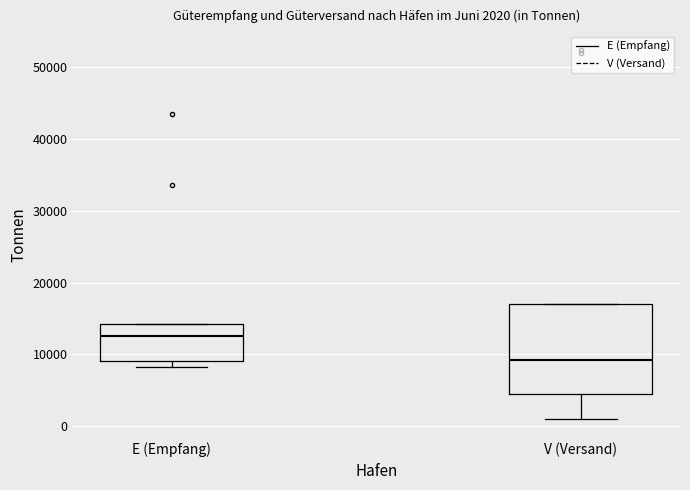

Which box has the highest median line?

E (Empfang)